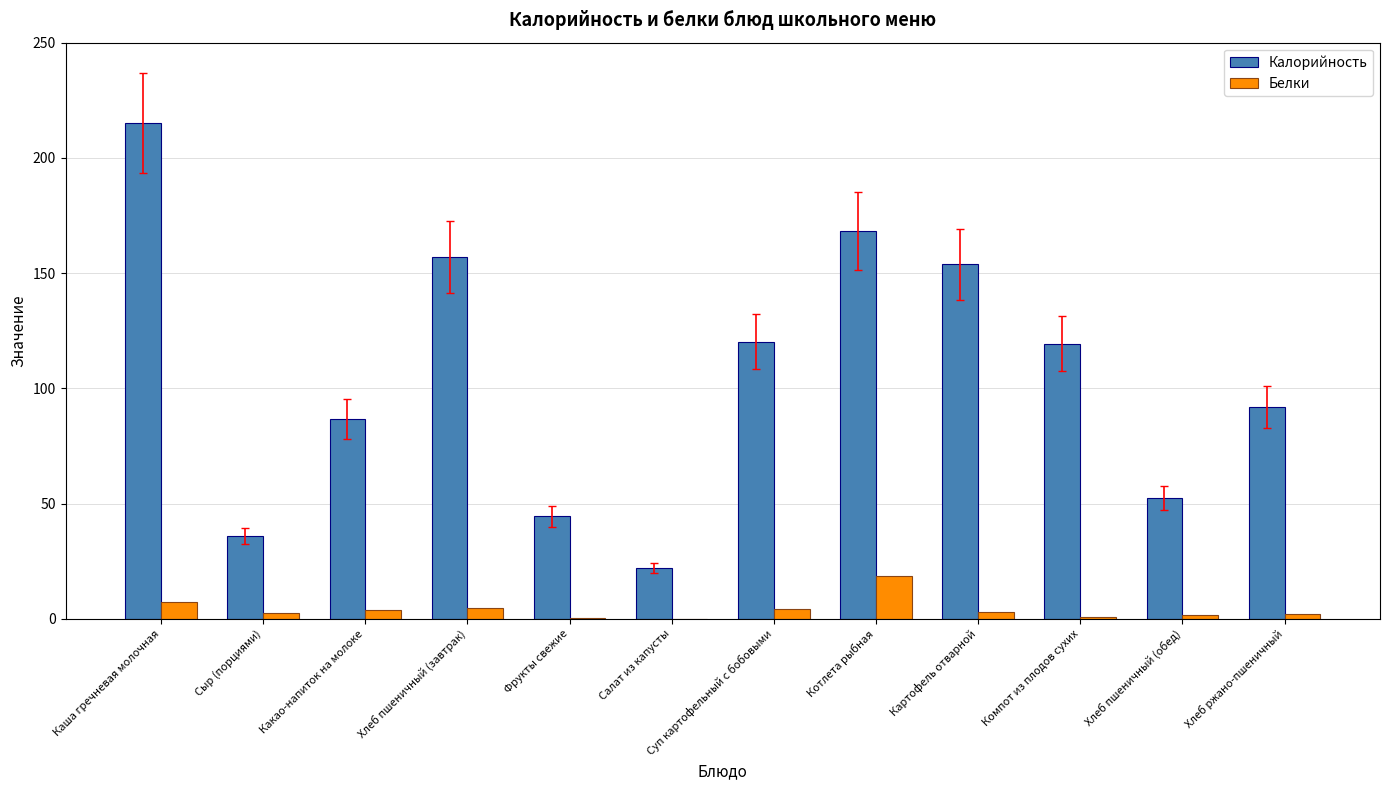

The value of Калорийность at Картофель отварной is 242.8. True or false?

False